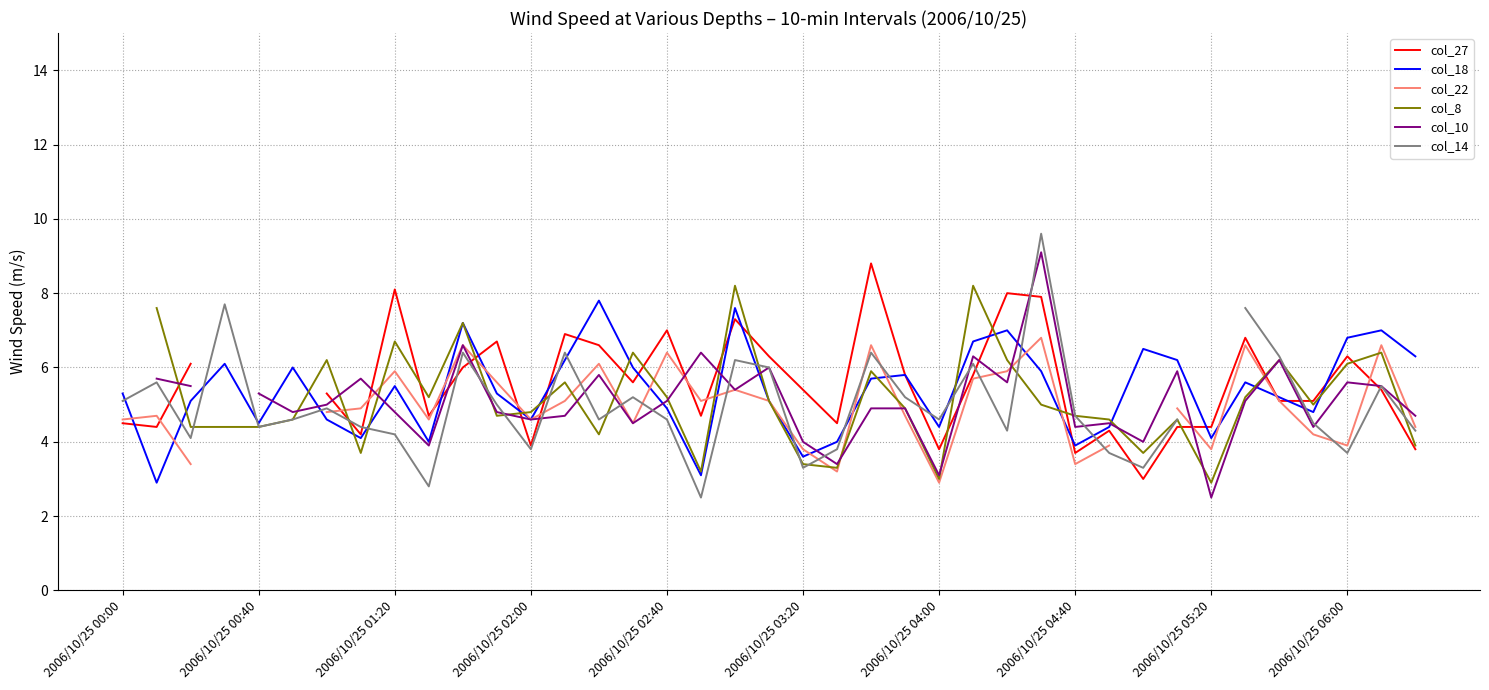

What are all the series names shown in the legend?

col_27, col_18, col_22, col_8, col_10, col_14